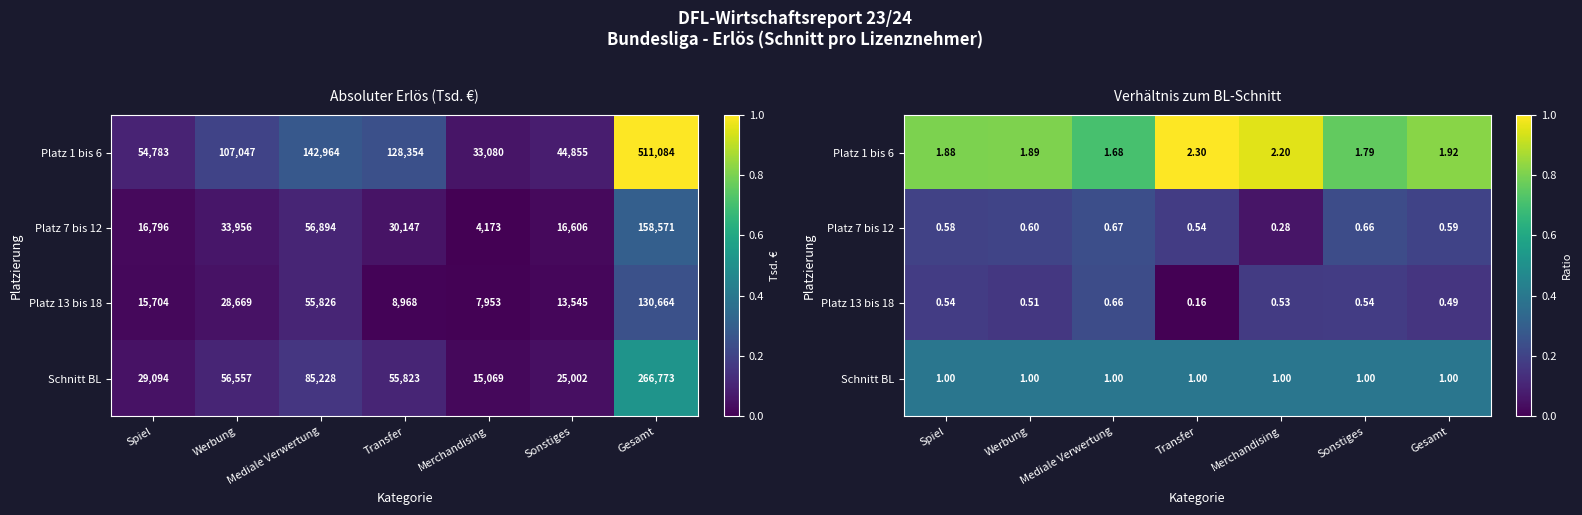

How many categories are shown in the chart?

7